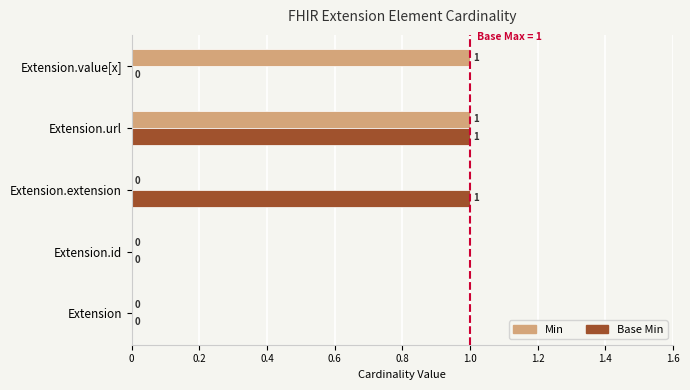

What is the sum of all Min values?

2